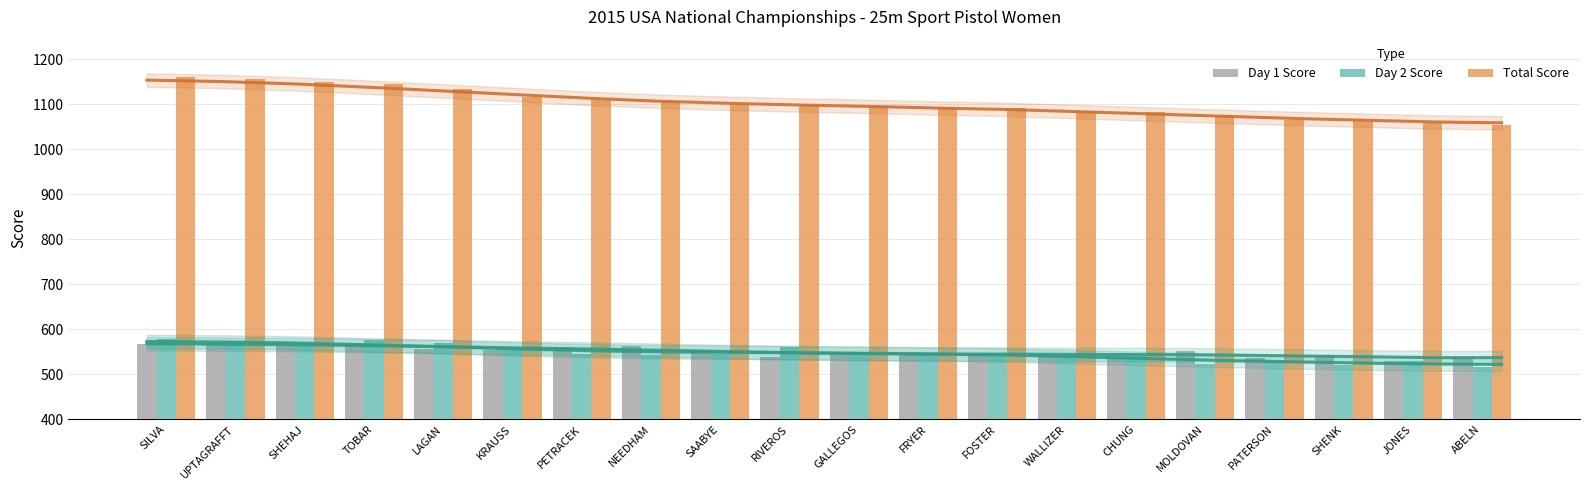

At which label does Day2 reach its minimum?

ABELN